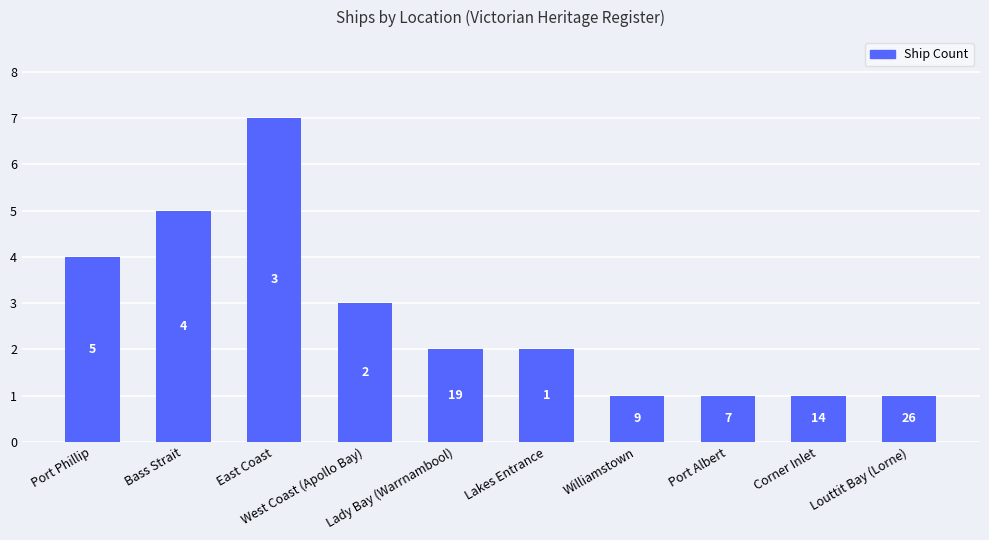

Where does the data first go above 2?

Port Phillip